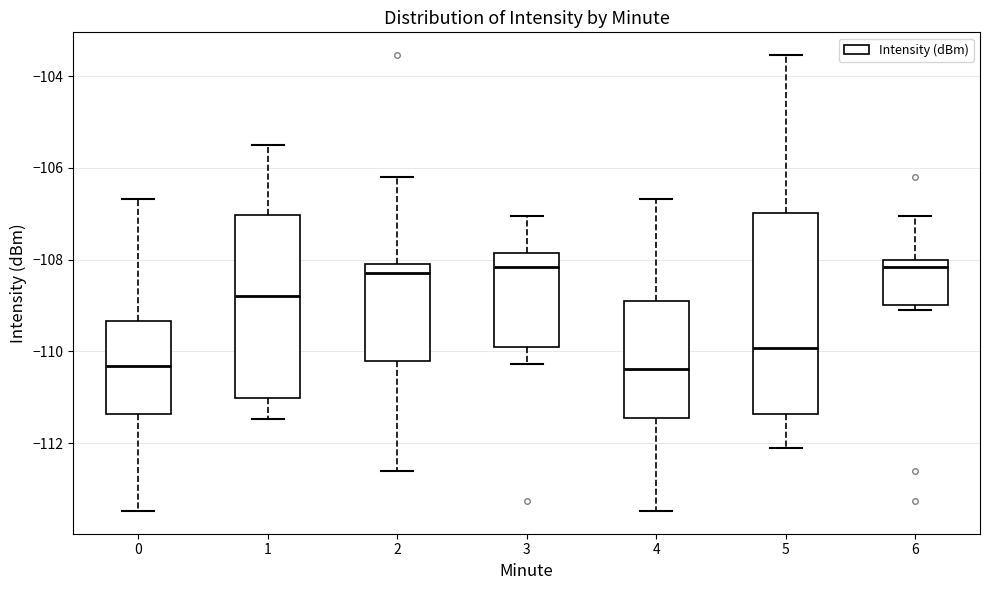

Reading left to right, read every box against the y-axis: the position of its median line, the range the box covers, and the ends of its whiskers. The values are not printed on the chart, so give them approximately, as read against the axis.

0: median -110.4, box -111.4 to -109.4, whiskers -113.4 to -106.6
1: median -108.8, box -111.0 to -107.0, whiskers -111.4 to -105.6
2: median -108.2, box -110.2 to -108.0, whiskers -112.6 to -106.2
3: median -108.2, box -109.8 to -107.8, whiskers -110.2 to -107.0
4: median -110.4, box -111.4 to -109.0, whiskers -113.4 to -106.6
5: median -110.0, box -111.4 to -107.0, whiskers -112.0 to -103.6
6: median -108.2, box -109.0 to -108.0, whiskers -109.0 (just below the box's lower edge) to -107.0